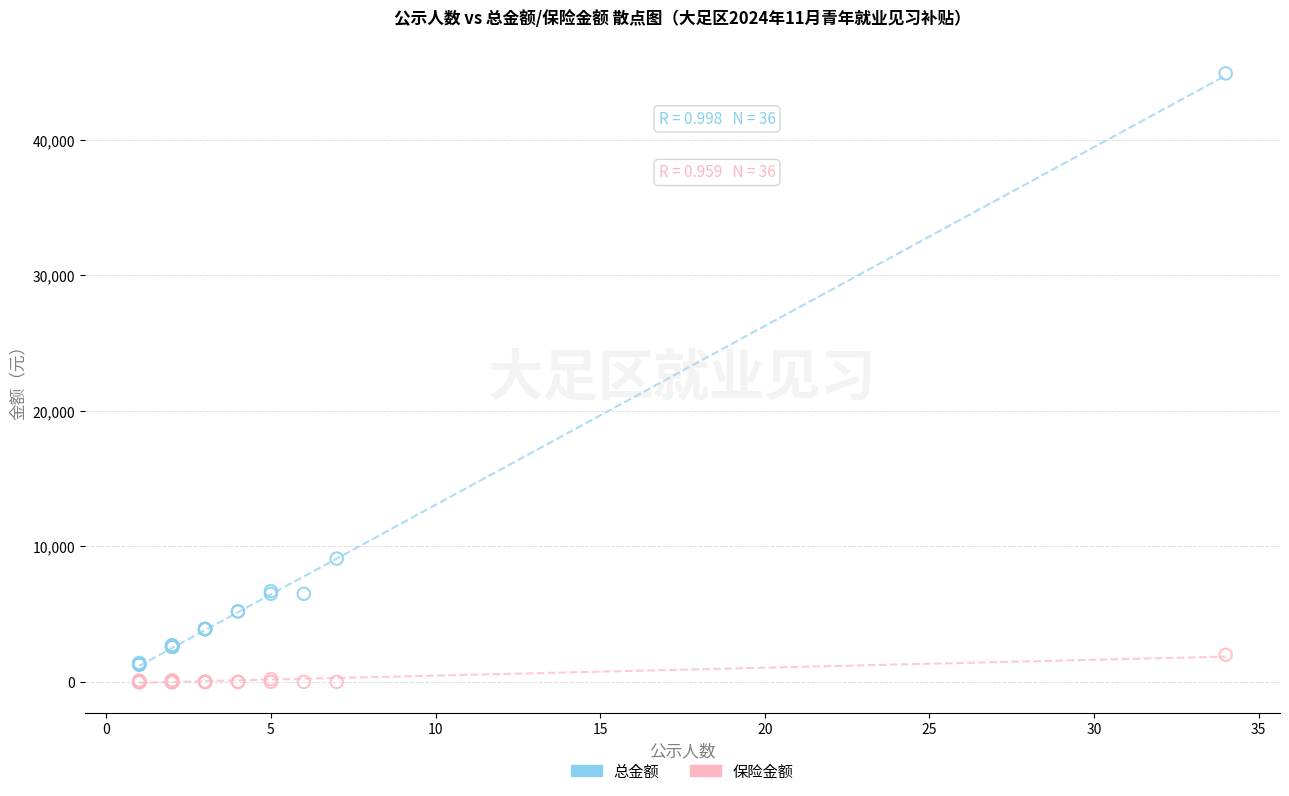

Which series has the widest spread of Y values?

总金额